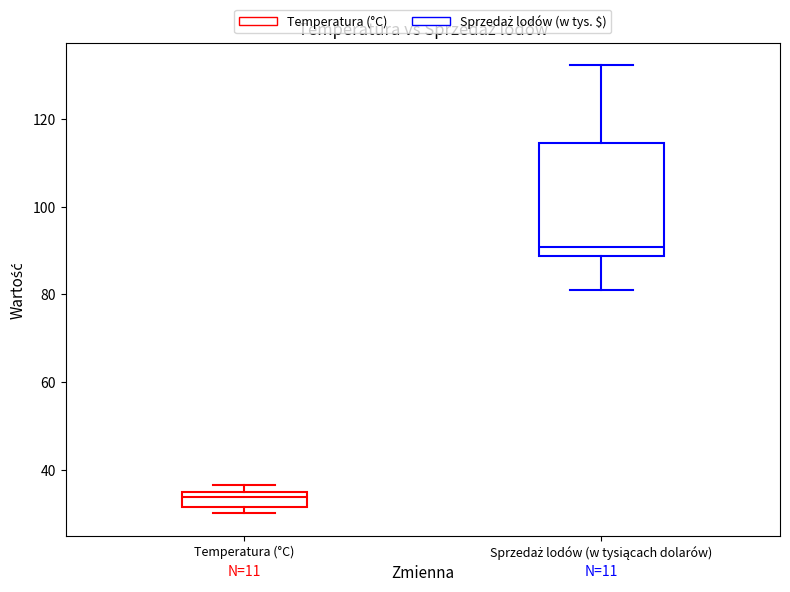

Which box is the tallest, from its lower edge to its upper edge?

Sprzedaż lodów (w tysiącach dolarów)